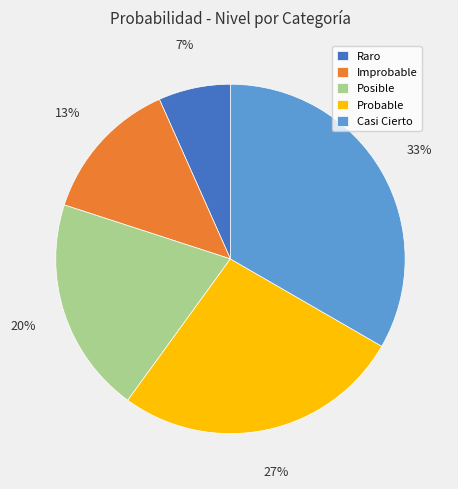

How many segments does this pie chart have?

5